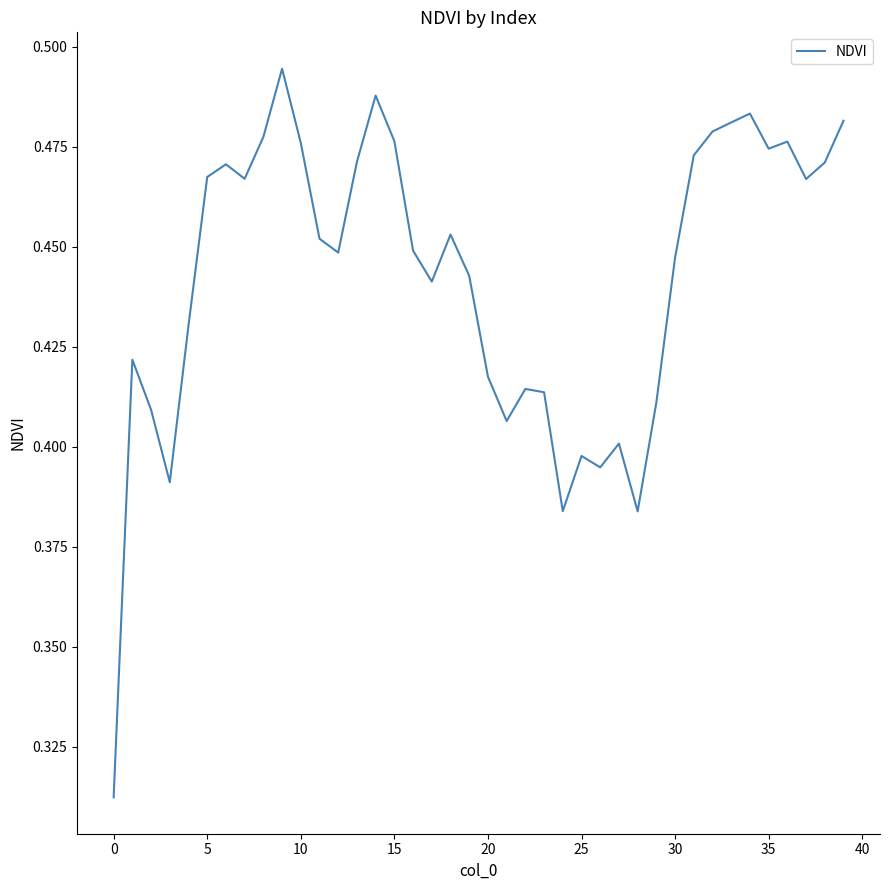

What is the value of the 36th point from the left?

0.5